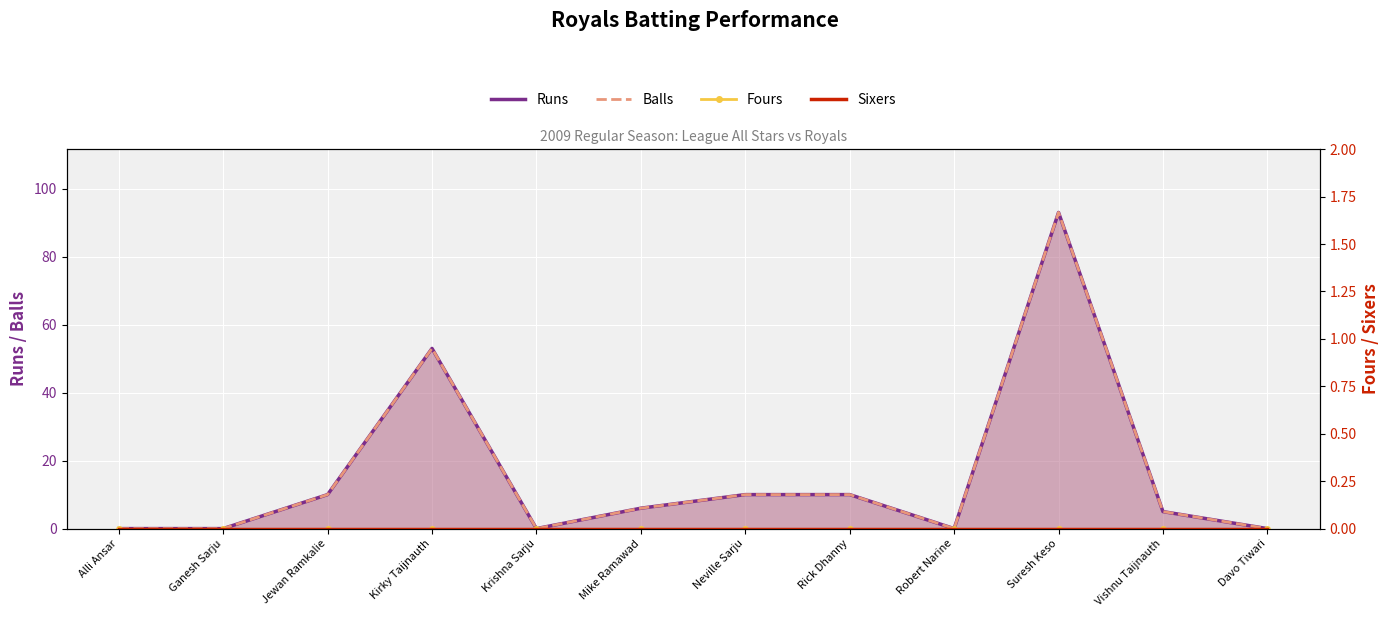

What is the total value across all series at Vishnu Taijnauth?

10